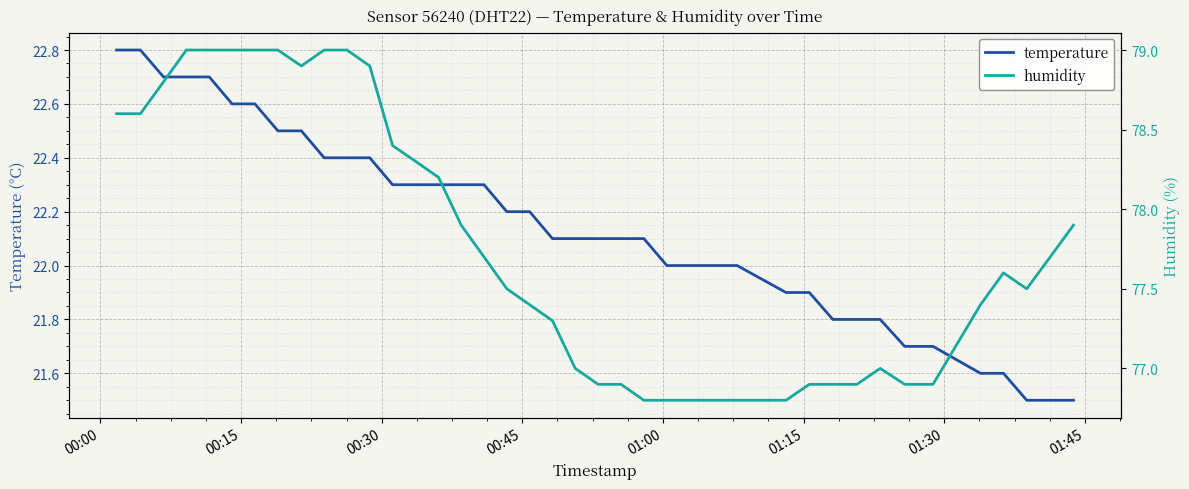

What is the highest value of the temperature series?

22.8